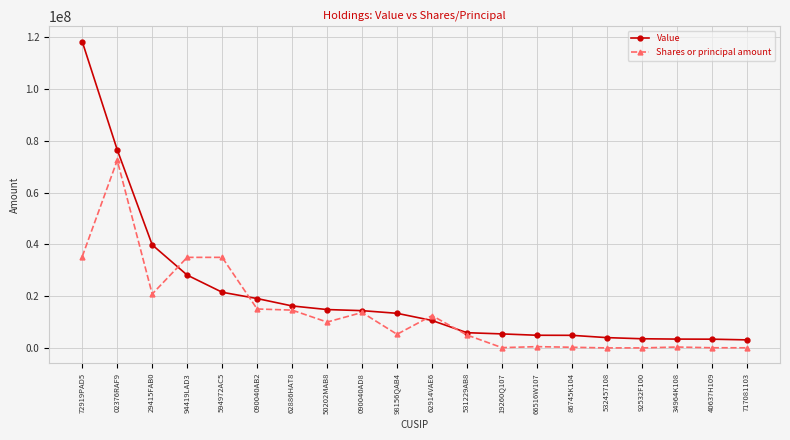

What is the difference between the Value values at 94419LAD3 and 62886HAT8?

11923000